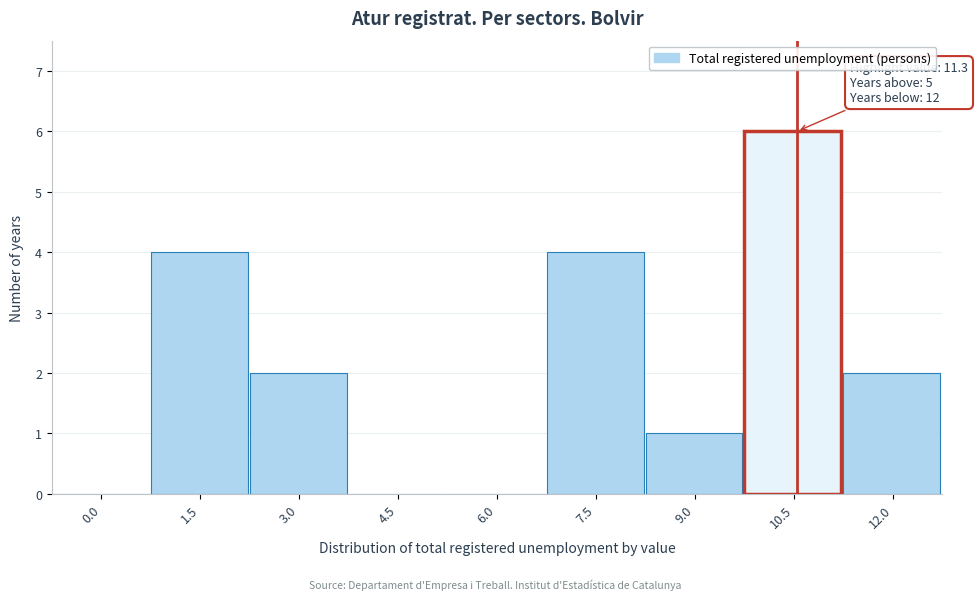

Reading right to left, what are all the values shown in this chart?

12.0=2	10.5=6	9.0=1	7.5=4	6.0=0	4.5=0	3.0=2	1.5=4	0.0=0